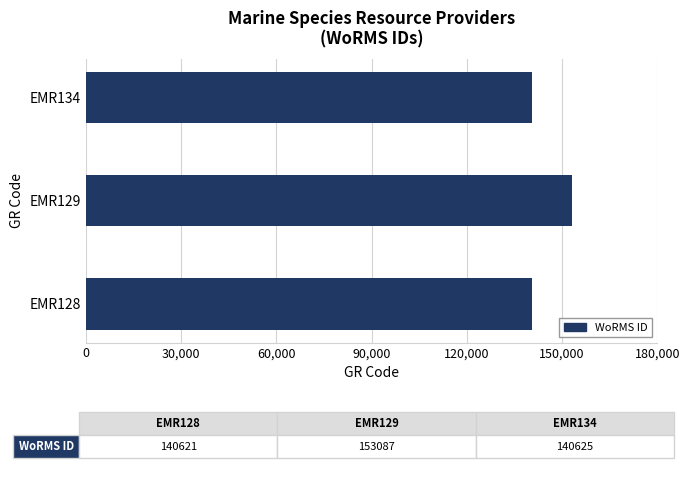

At which label is the value closest to 146854?

EMR134